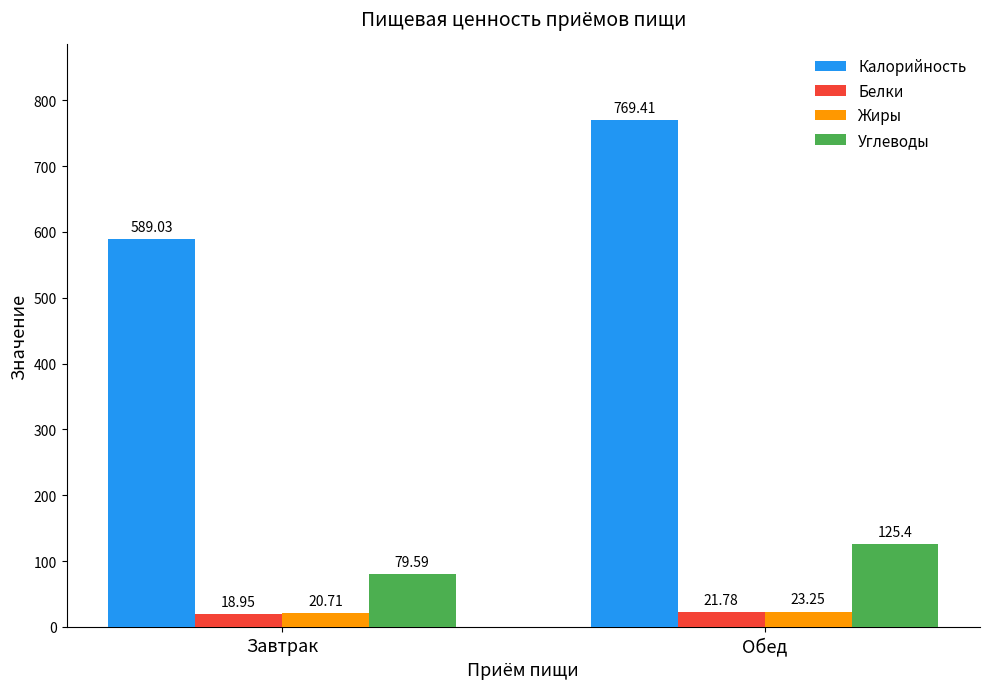

What are all the series names shown in the legend?

Калорийность, Белки, Жиры, Углеводы